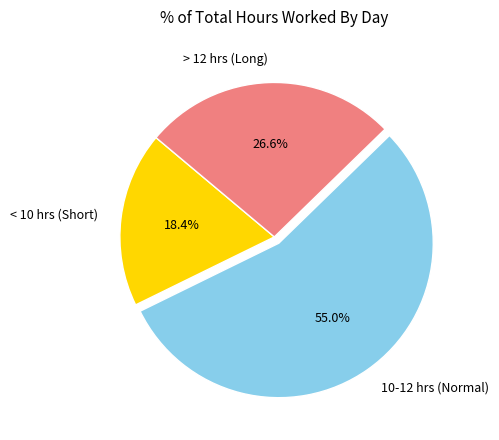

Which category has the smallest portion of the pie?

< 10 hrs (Short)